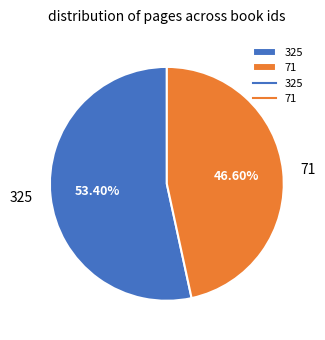

Which slice is the largest?

325